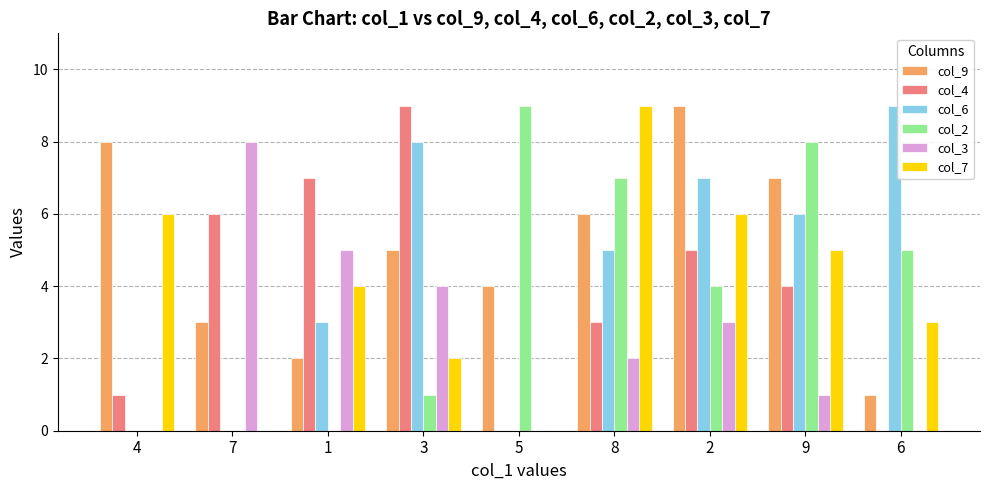

Is the value of col_2 at 9 greater than the value of col_9 at 7?

Yes